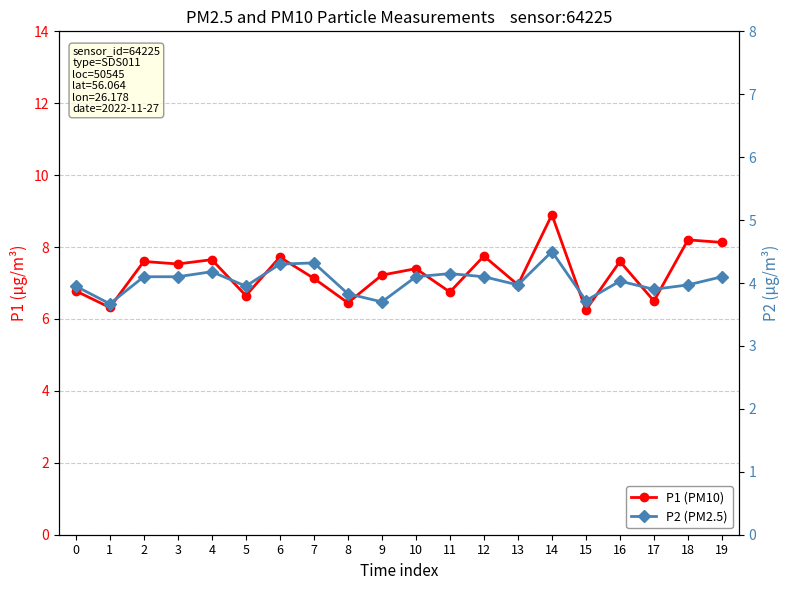

Reading left to right, list all the values displayed in this chart.

P1 (PM10): 0=6.8	1=6.3	2=7.6	3=7.5	4=7.7	5=6.7	6=7.7	7=7.1	8=6.5	9=7.2	10=7.4	11=6.8	12=7.8	13=7.0	14=8.9	15=6.2	16=7.6	17=6.5	18=8.2	19=8.1
P2 (PM2.5): 0=4.0	1=3.7	2=4.1	3=4.1	4=4.2	5=4.0	6=4.3	7=4.3	8=3.8	9=3.7	10=4.1	11=4.2	12=4.1	13=4.0	14=4.5	15=3.7	16=4.0	17=3.9	18=4.0	19=4.1